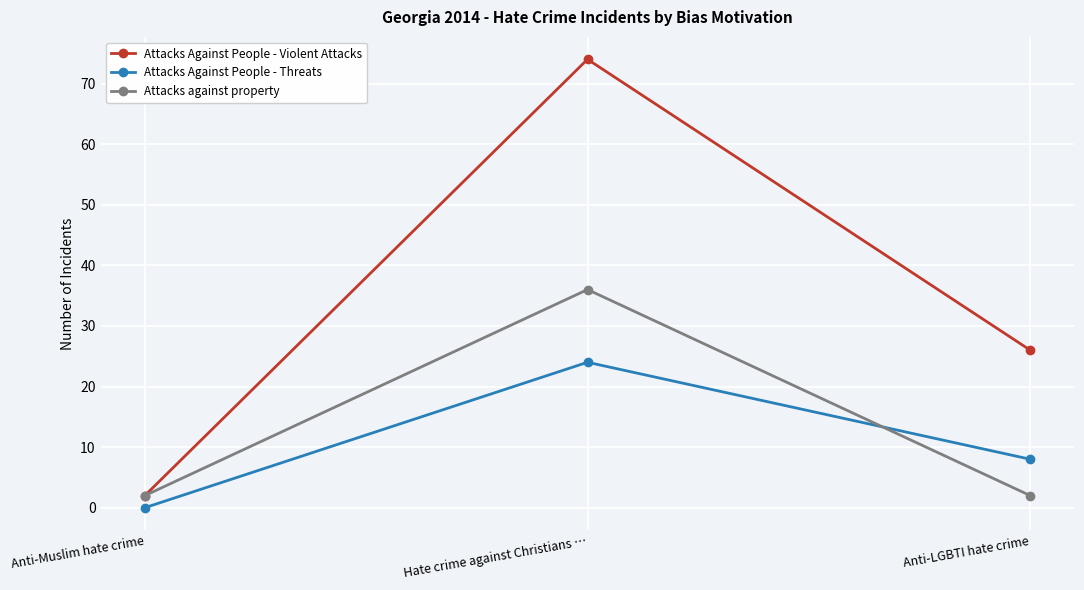

How many categories are shown in the chart?

3